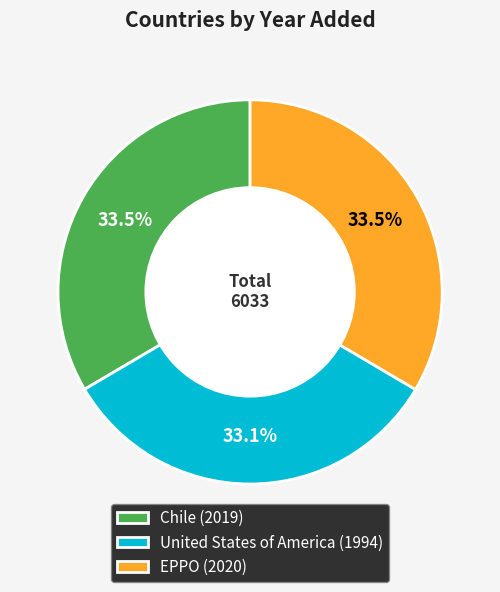

Combined, what portion of the pie is Chile (2019) and United States of America (1994)?

66.5%